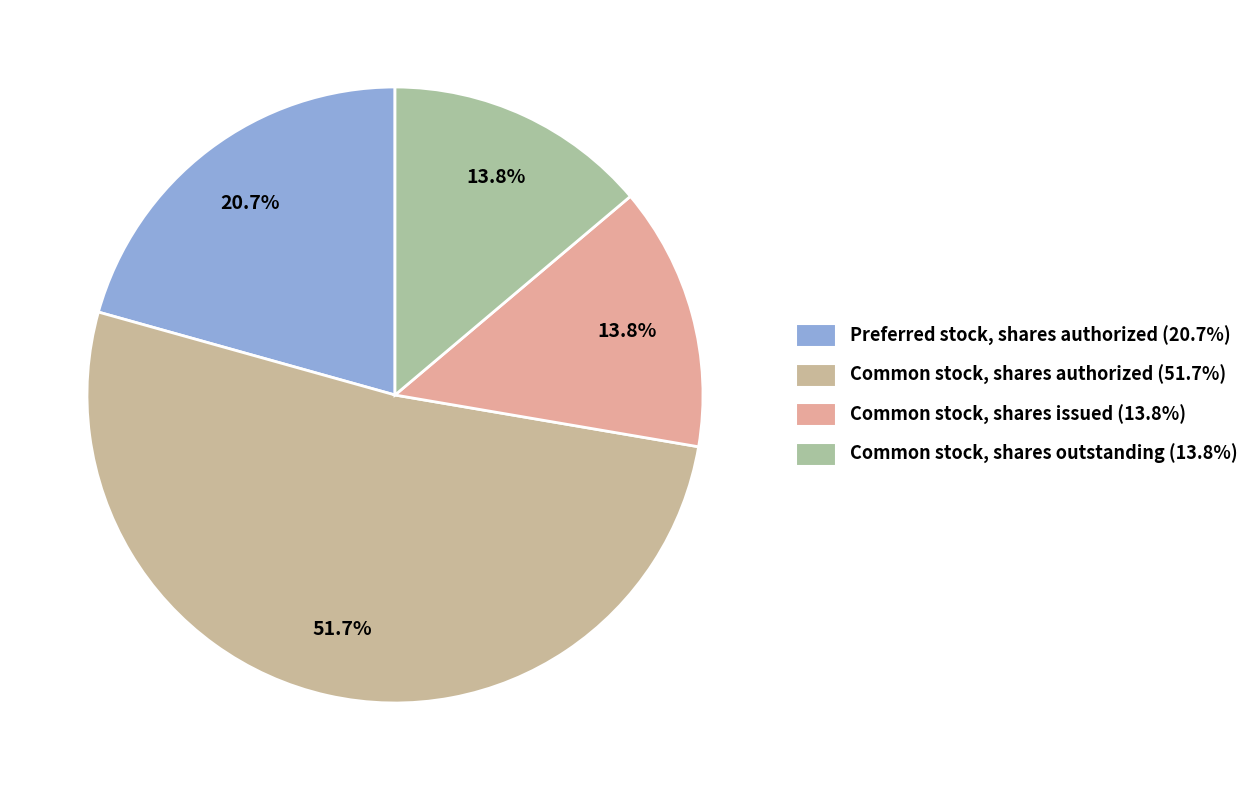

True or false: Preferred stock, shares authorized accounts for 21% of the total.

True